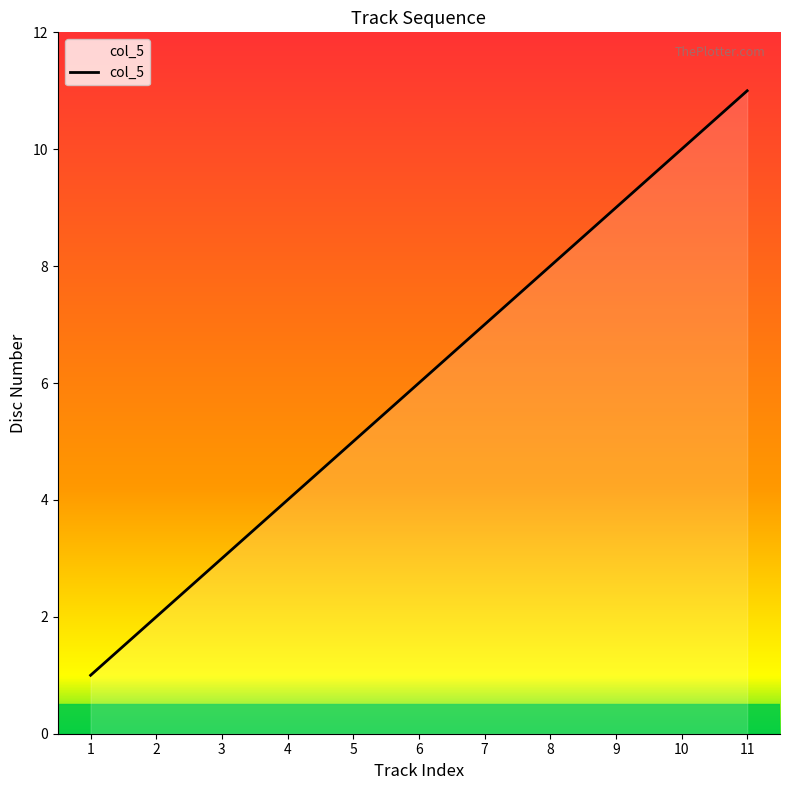

What is the greatest value displayed?

11